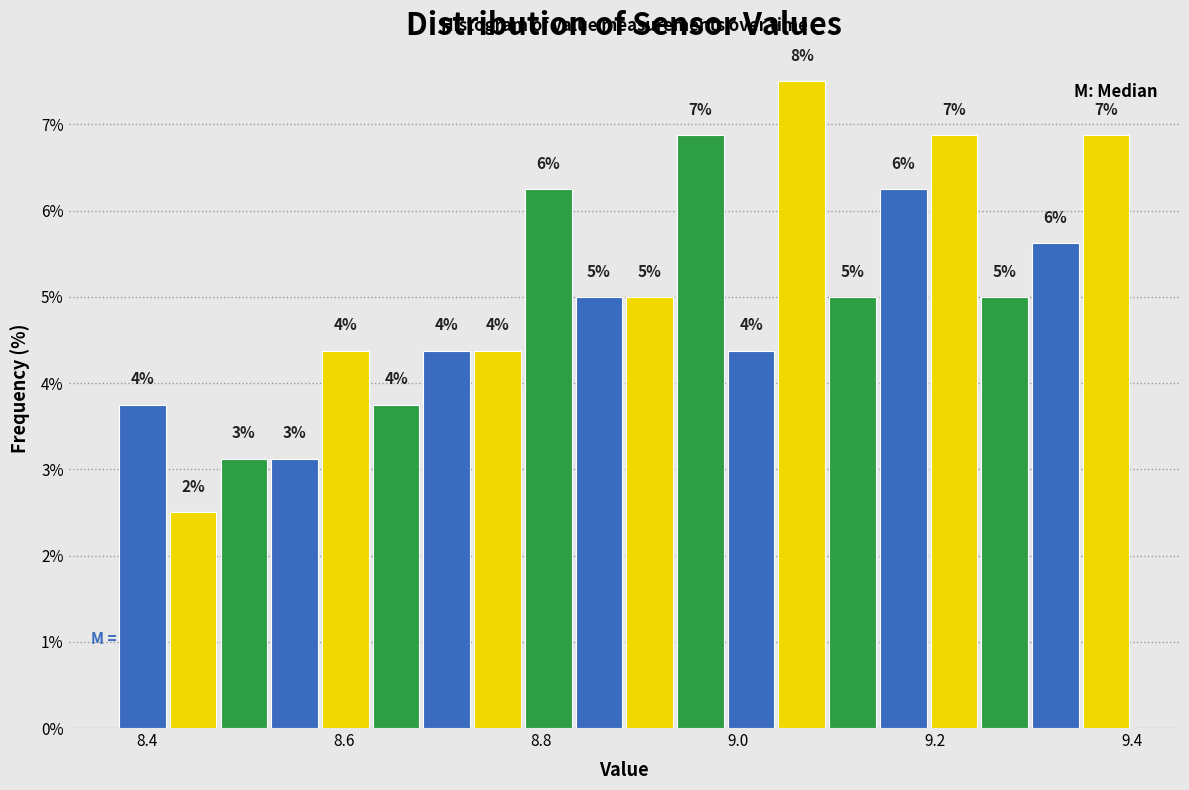

Around what value on the x-axis is the tallest bar? Give the approximate position of its centre, as read against the axis.

9.06